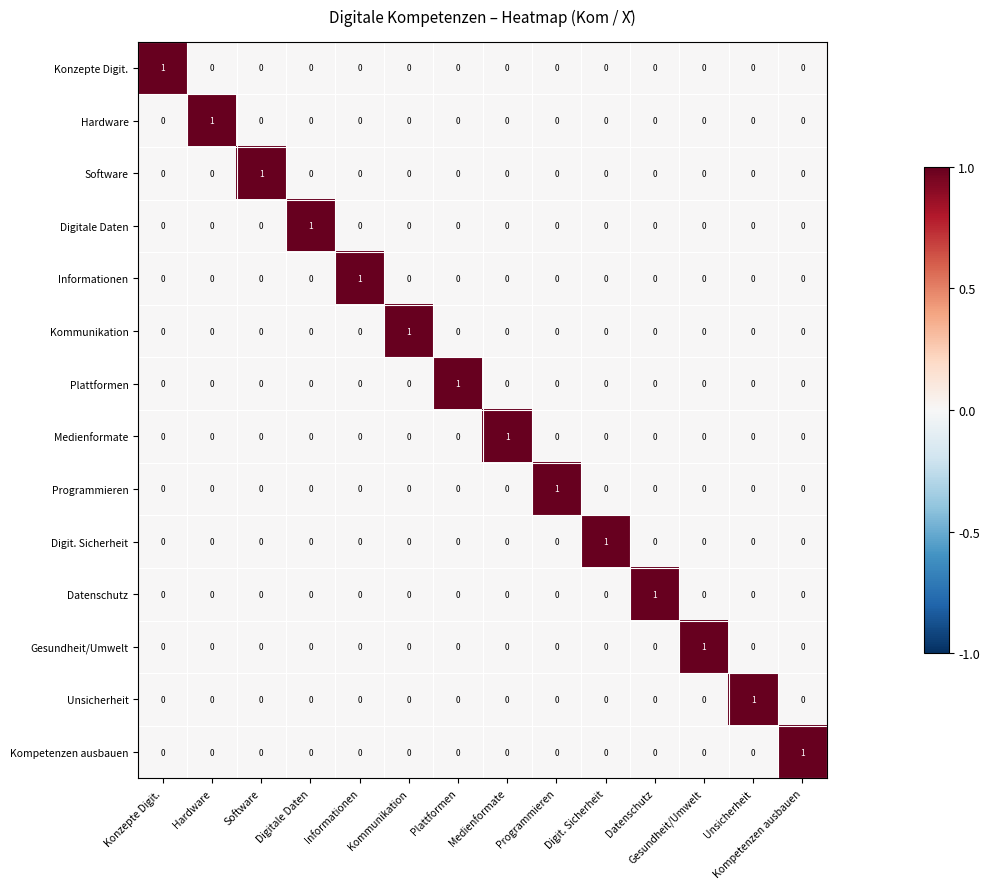

At how many categories does at least one series exceed 0?

14